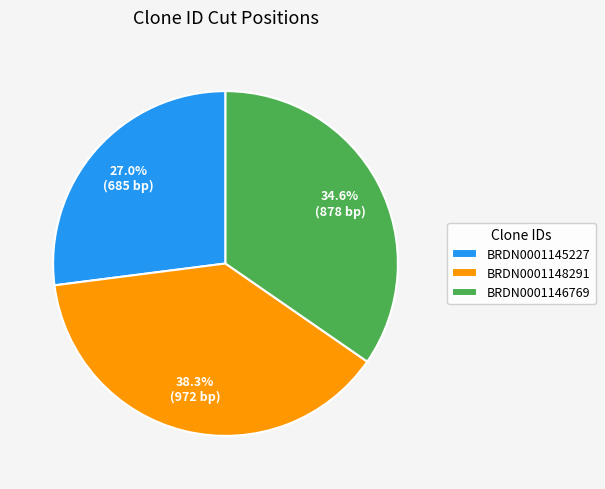

How many segments does this pie chart have?

3